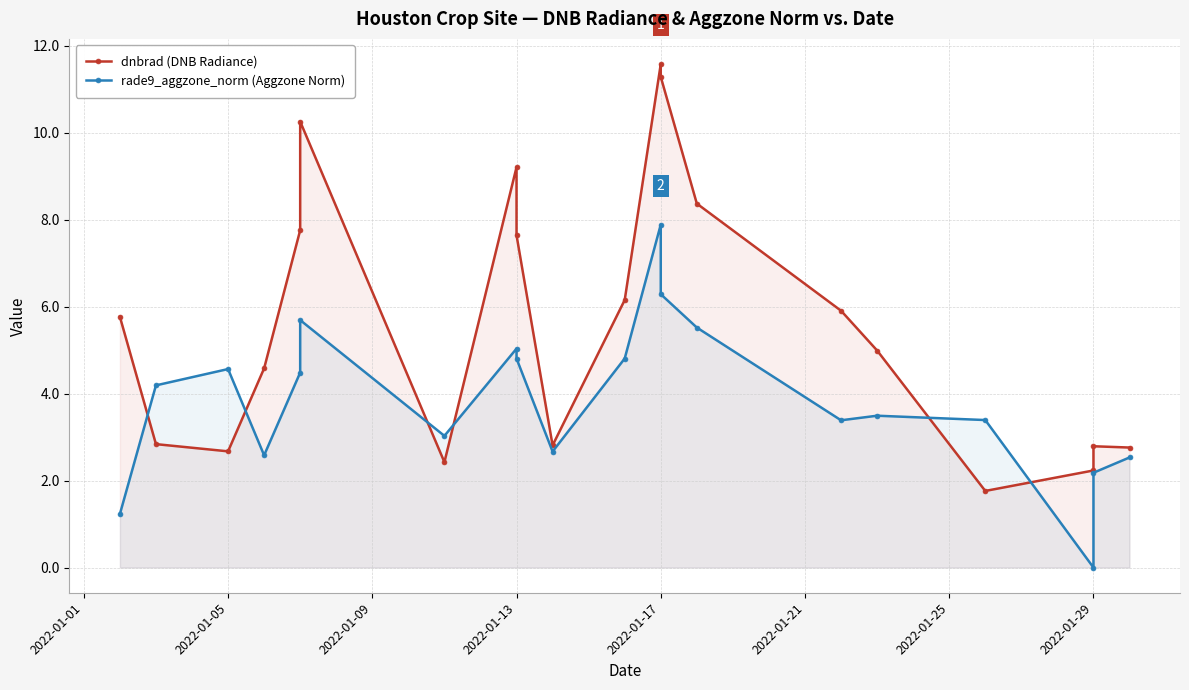

Reading right to left, transcribe all the data shown in this chart.

dnbrad (DNB Radiance): 2.8	2.8	2.2	1.8	5.0	5.9	8.4	11.3	11.6	6.2	2.8	7.6	9.2	2.4	10.3	7.8	4.6	2.7	2.8	5.8
rade9_aggzone_norm (Aggzone Norm): 2.5	2.2	0.0	3.4	3.5	3.4	5.5	6.3	7.9	4.8	2.7	4.8	5.0	3.0	5.7	4.5	2.6	4.6	4.2	1.2